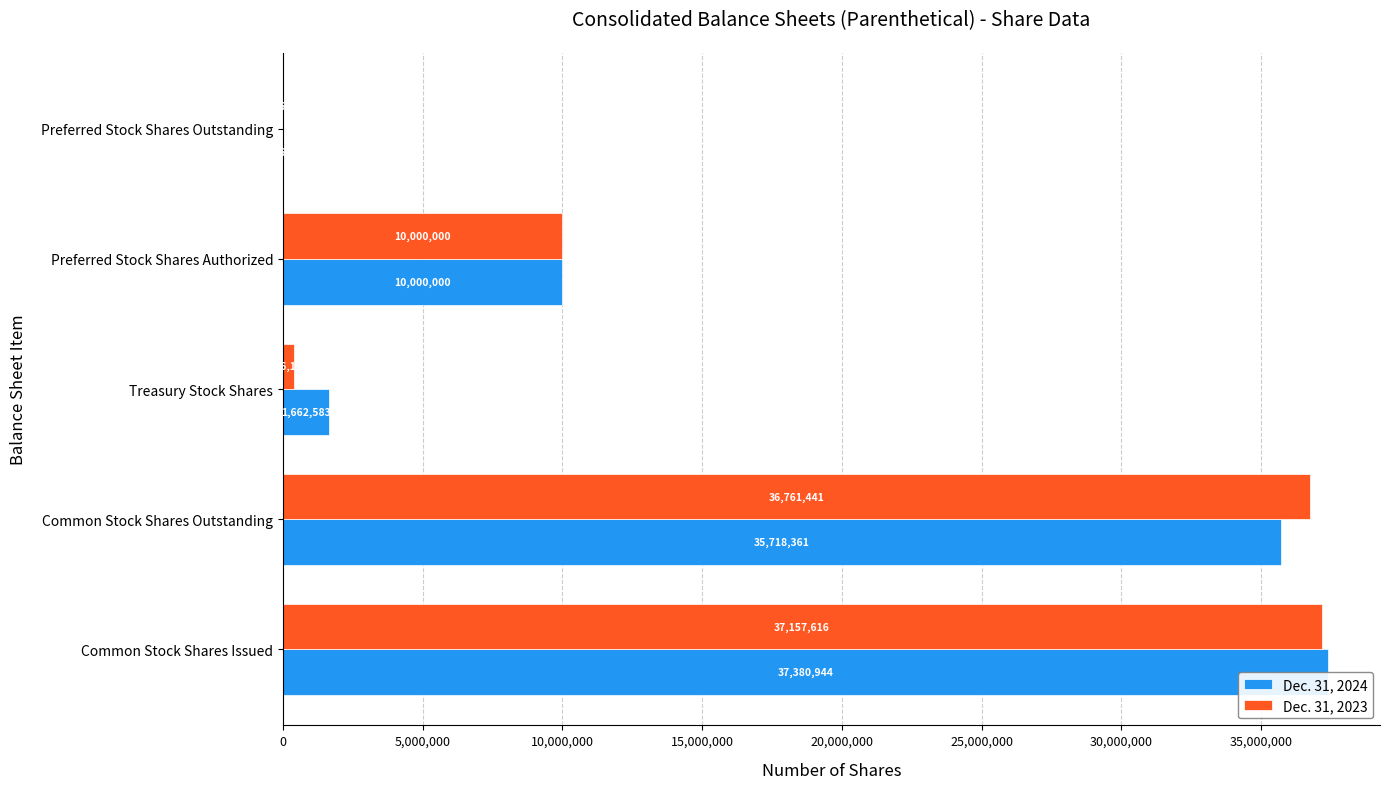

Which series has the widest spread of values?

Dec. 31, 2024